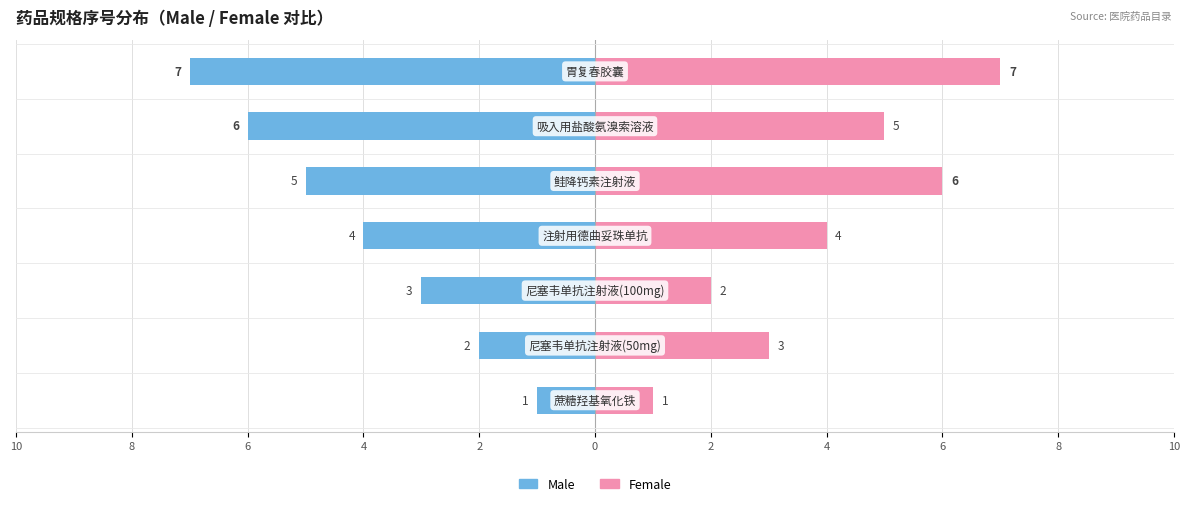

Which series has the largest range (max minus min)?

Male